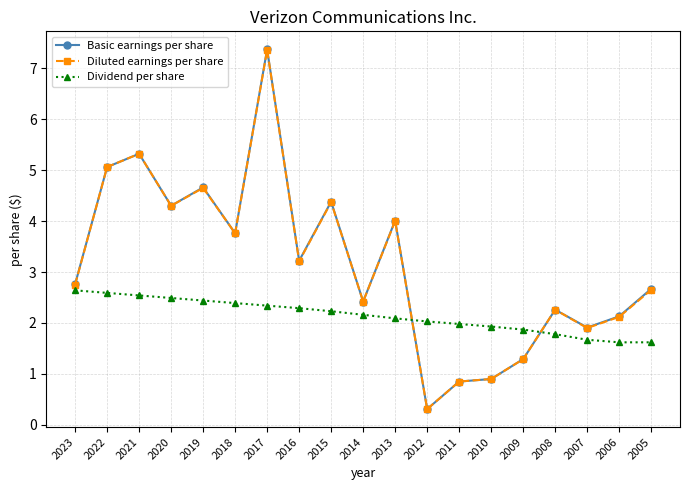

Is the value of Diluted earnings per share at 2005 greater than the value of Dividend per share at 2005?

Yes